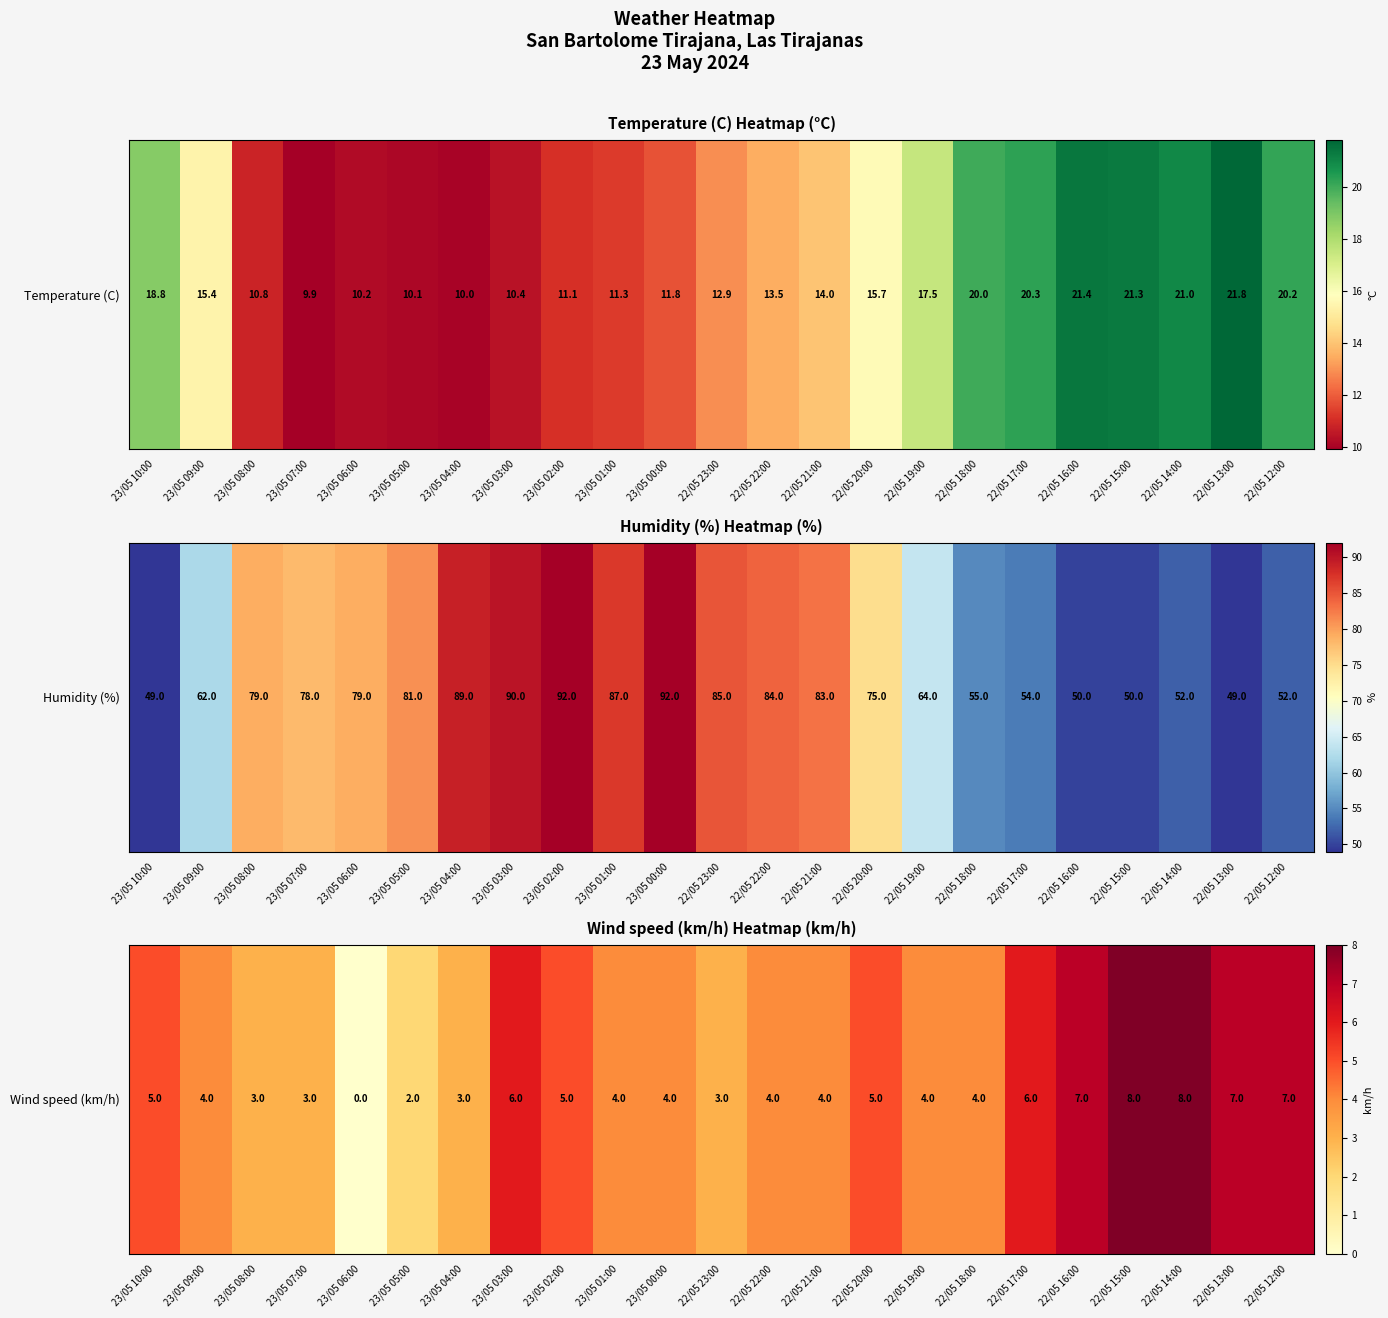

Where does the data first go above 4?

23/05 10:00